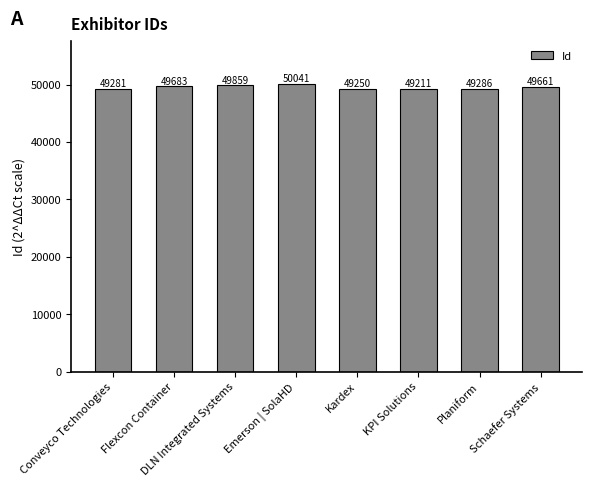

Which category has the highest value across all series?

Emerson | SolaHD